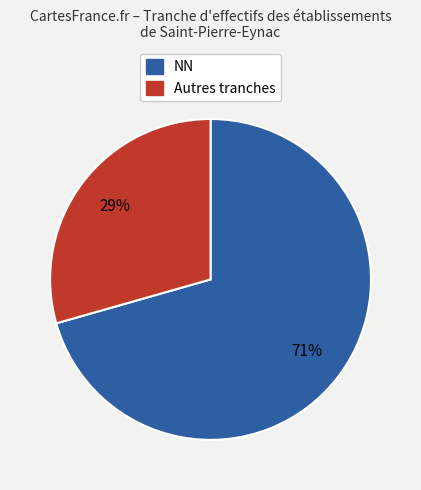

To the nearest percent, what is the average slice percentage?

50%